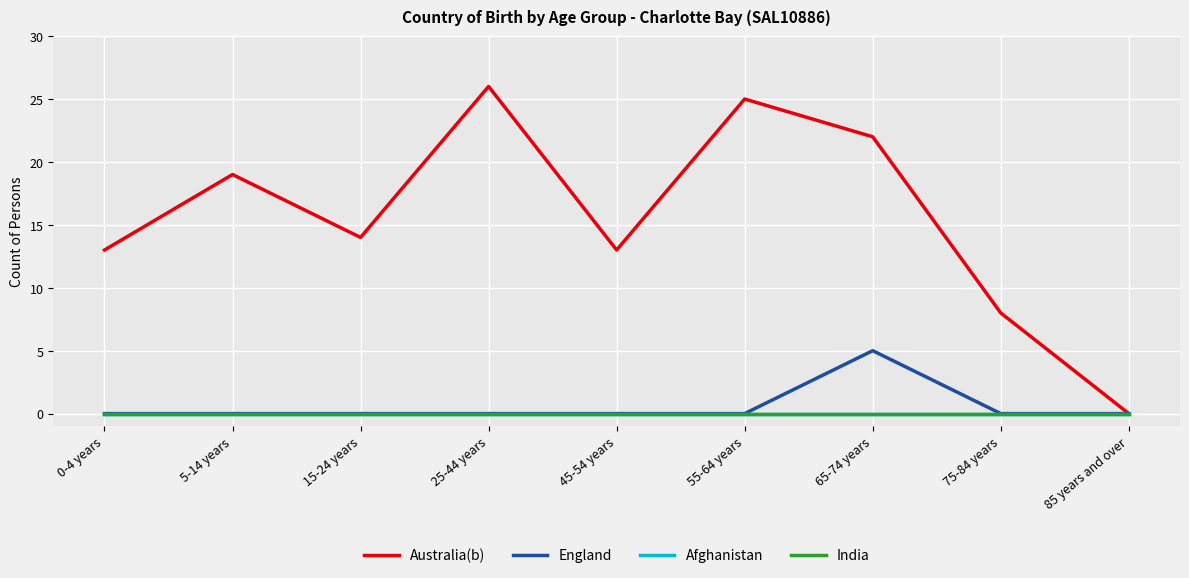

What is the label of the 4th point from the left?

25-44 years